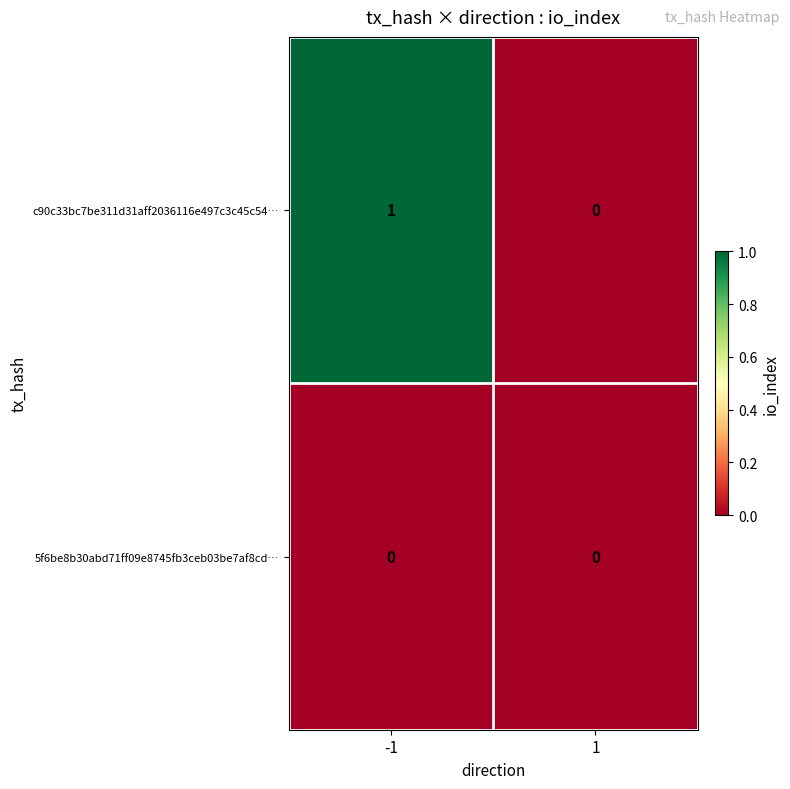

Rank the series by their average value, from lowest to highest.

5f6be8b30abd71ff09e8745fb3ceb03be7af8cd…, c90c33bc7be311d31aff2036116e497c3c45c54…